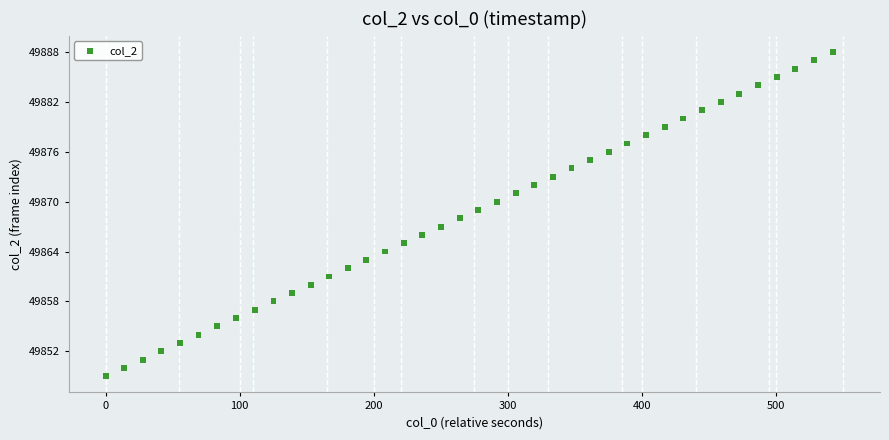

What is the range of Y values (max minus min)?

39